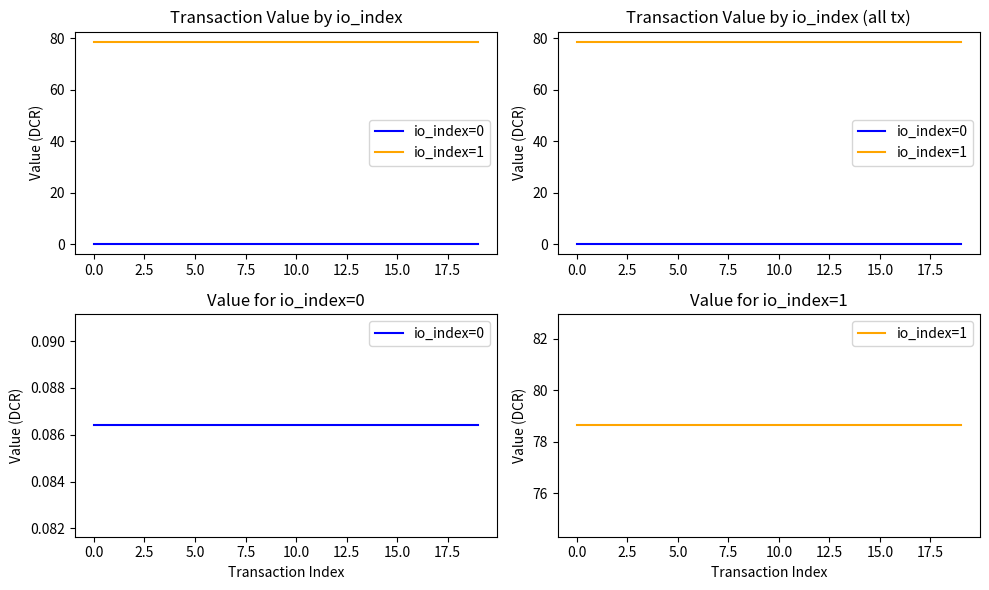

Between 5.0 and 11, which is larger?

5.0